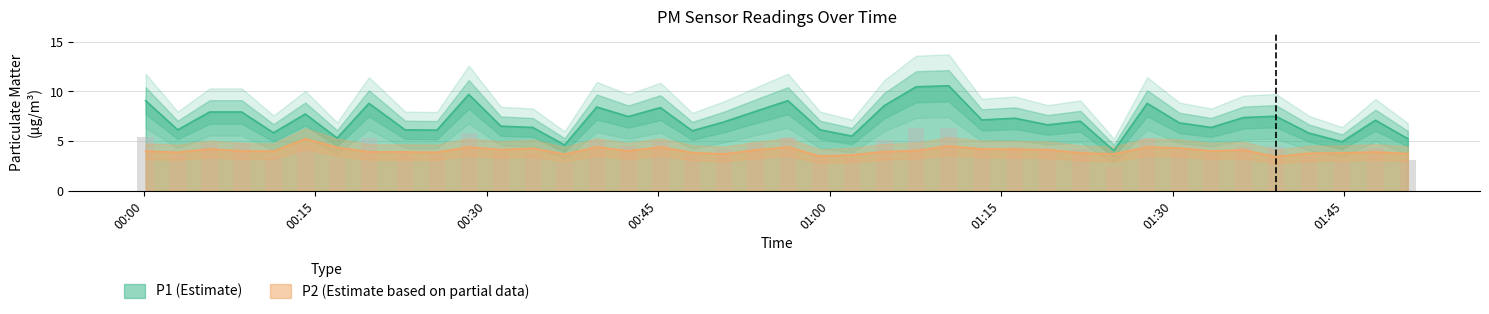

True or false: P1 (Estimate) and P2 (Estimate based on partial data) cross at least once.

False